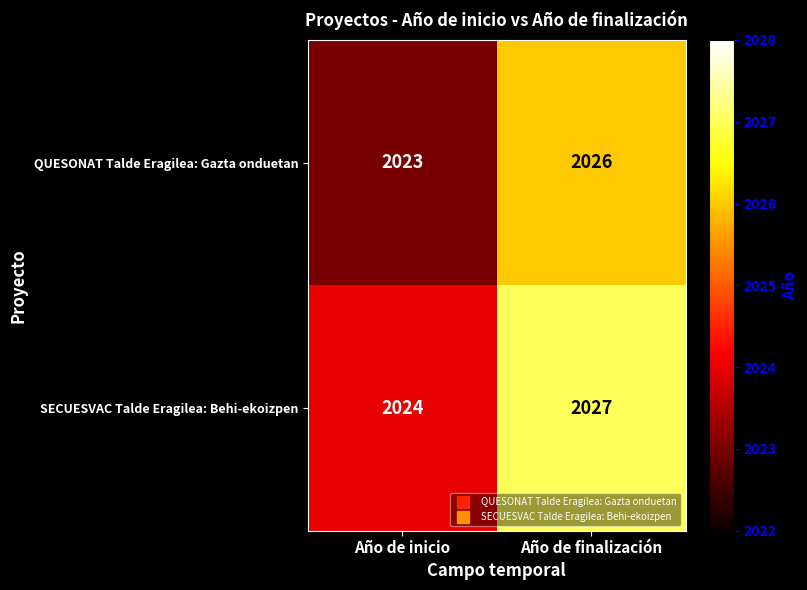

At which label does QUESONAT Talde Eragilea: Gazta onduetan reach its peak?

Año de finalización